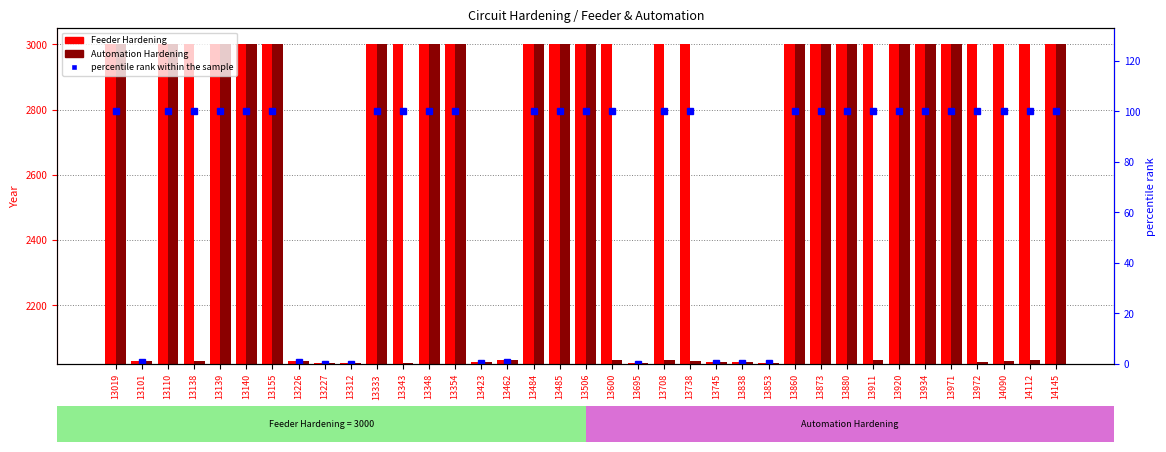

How many data points in Automation Hardening are less than 2032?

17